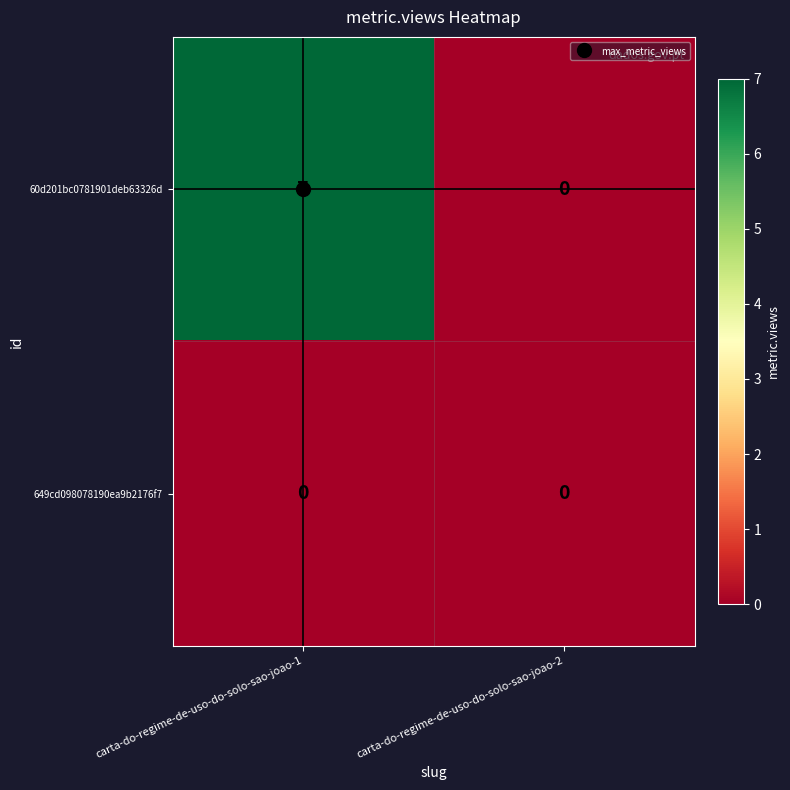

What is the total value across all series at carta-do-regime-de-uso-do-solo-sao-joao-1?

7